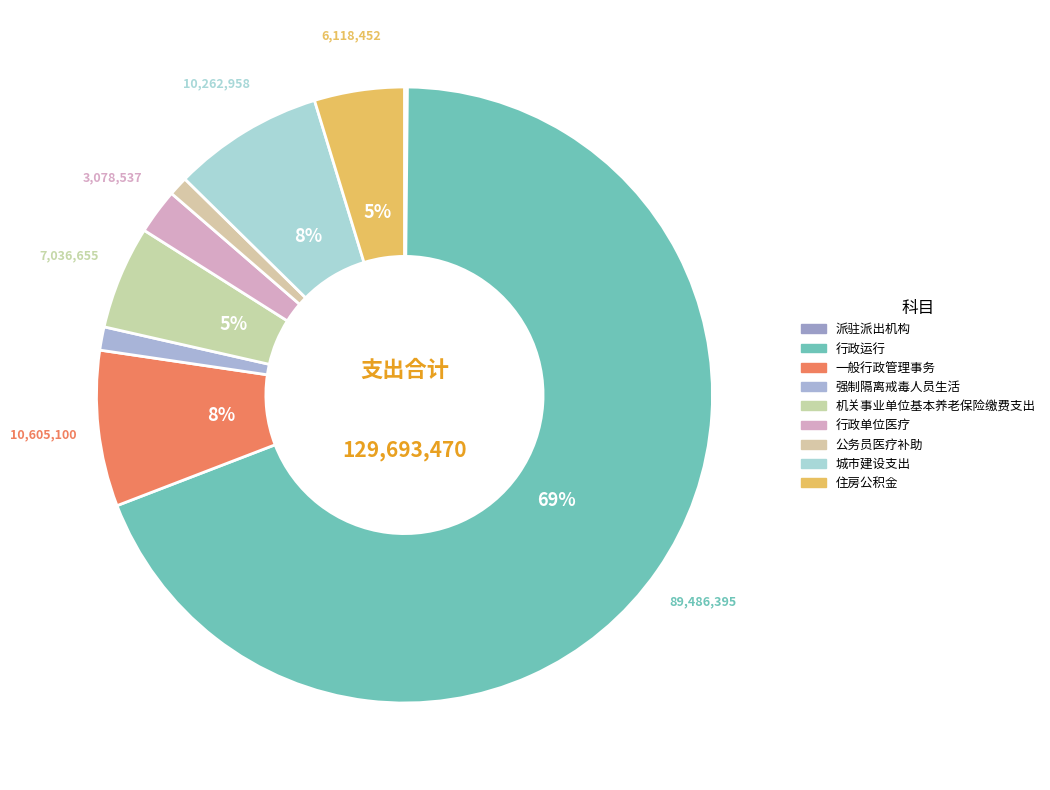

Rank the categories by value from lowest to highest.

派驻派出机构, 公务员医疗补助, 强制隔离戒毒人员生活, 行政单位医疗, 住房公积金, 机关事业单位基本养老保险缴费支出, 城市建设支出, 一般行政管理事务, 行政运行